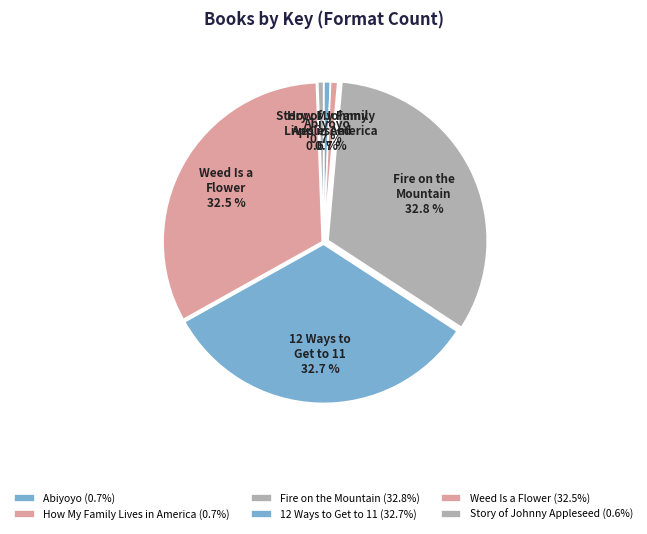

True or false: 12 Ways to Get to 11 accounts for 33% of the total.

True